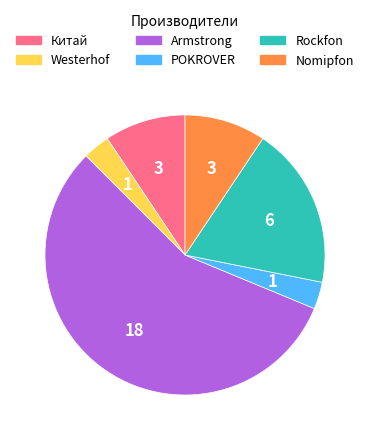

Do Nomipfon and Китай together represent more than half of the pie?

No